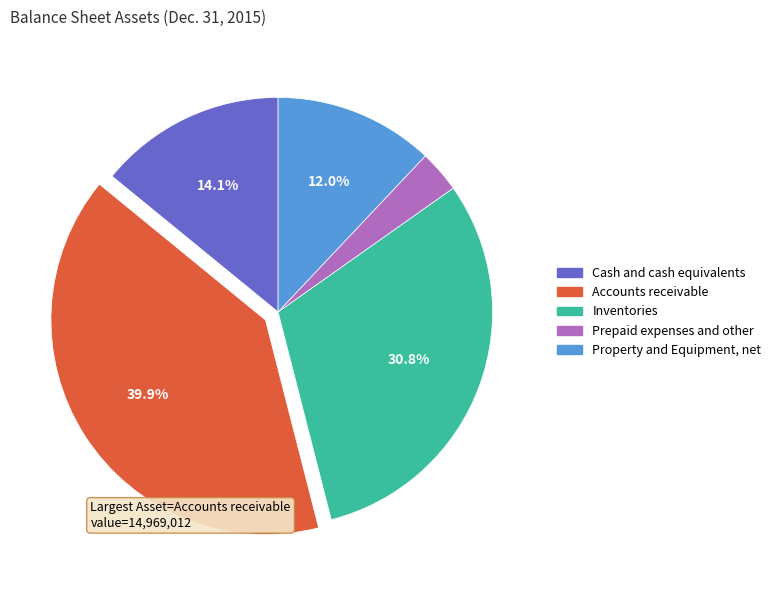

Do Cash and cash equivalents and Property and Equipment, net together represent more than half of the pie?

No